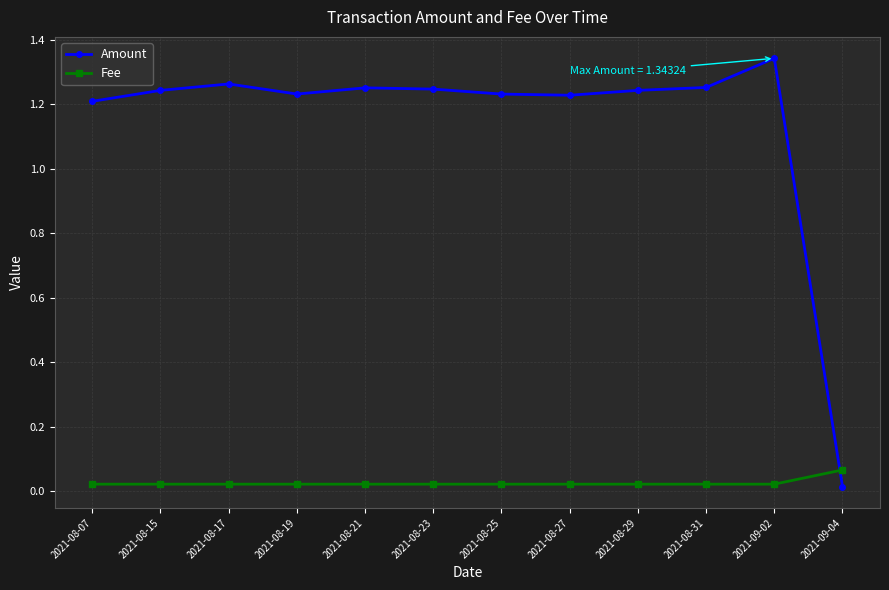

At which category does Amount reach its first local valley?

2021-08-19